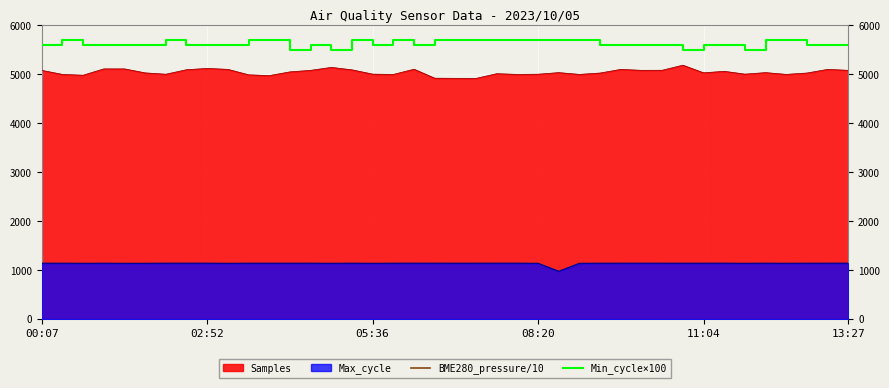

Reading right to left, list all the values displayed in this chart.

BME280_pressure/10: 10107.9	10109.2	10108.7	10108.9	10109.6	10107.9	10106.3	10105.6	10106.8	10107.4	10107.9	10109.2	10108.7	10108.9	10109.6	10110.2	10111.0	10111.2	10112.1	10113.4	10113.5	10113.9	10114.2	10114.8	10115.6	10116.0	10117.0	10116.8	10116.3	10117.5	10118.4	10120.1	10120.2	10120.7	10120.6	10121.7	10122.0	10122.9	10122.9	10123.7
Min_cycle×100: 5600.0	5600.0	5600.0	5700.0	5700.0	5500.0	5600.0	5600.0	5500.0	5600.0	5600.0	5600.0	5600.0	5700.0	5700.0	5700.0	5700.0	5700.0	5700.0	5700.0	5700.0	5600.0	5700.0	5600.0	5700.0	5500.0	5600.0	5500.0	5700.0	5700.0	5600.0	5600.0	5600.0	5700.0	5600.0	5600.0	5600.0	5600.0	5700.0	5600.0